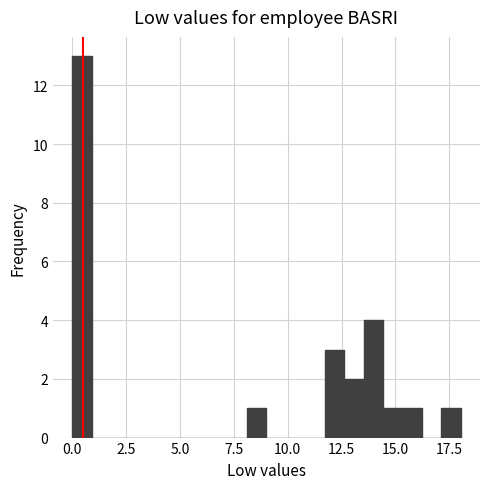

Around what value on the x-axis is the tallest bar? Give the approximate position of its centre, as read against the axis.

0.5